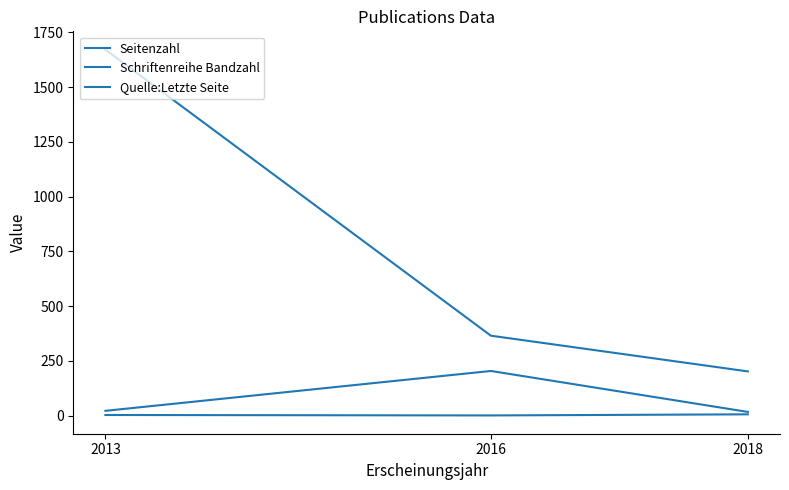

Is this an area chart (filled region under the line)?

No